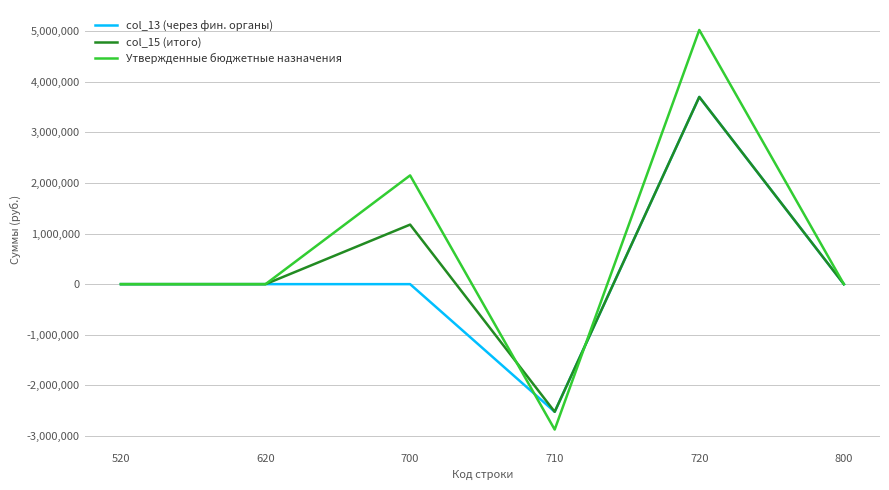

Rank the series by their average value, from highest to lowest.

Утвержденные бюджетные назначения, col_15 (итого), col_13 (через фин. органы)